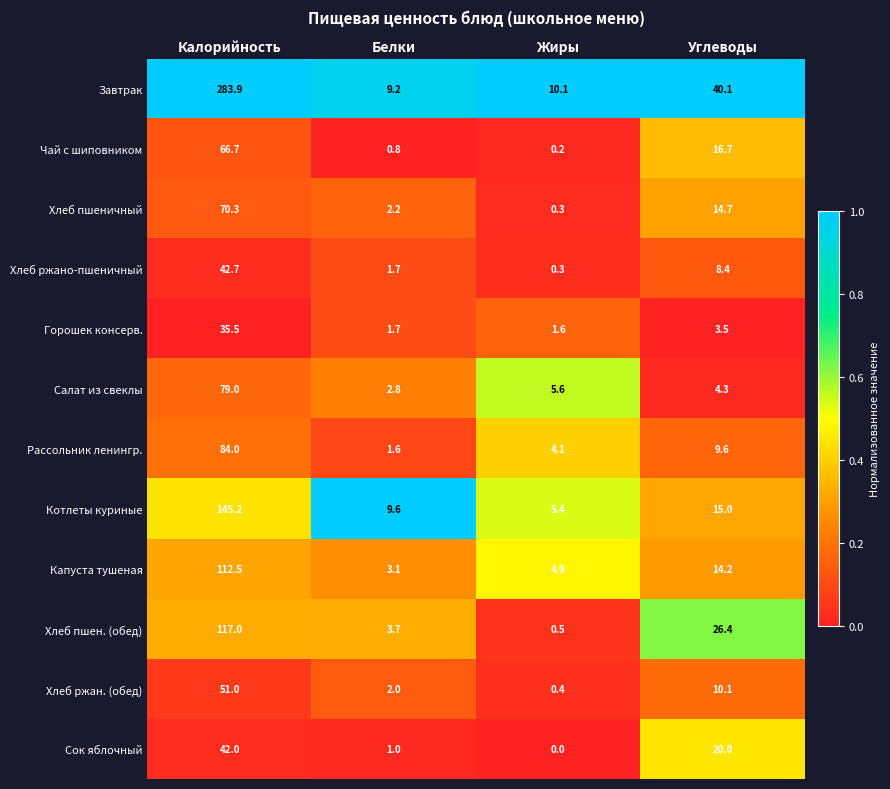

At which category is the sum across all series the highest?

Калорийность